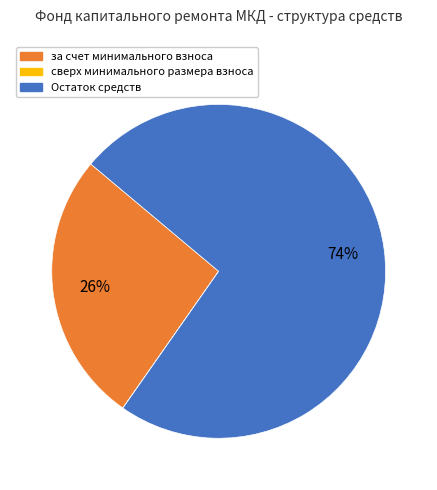

To the nearest percent, what is the average slice percentage?

33%